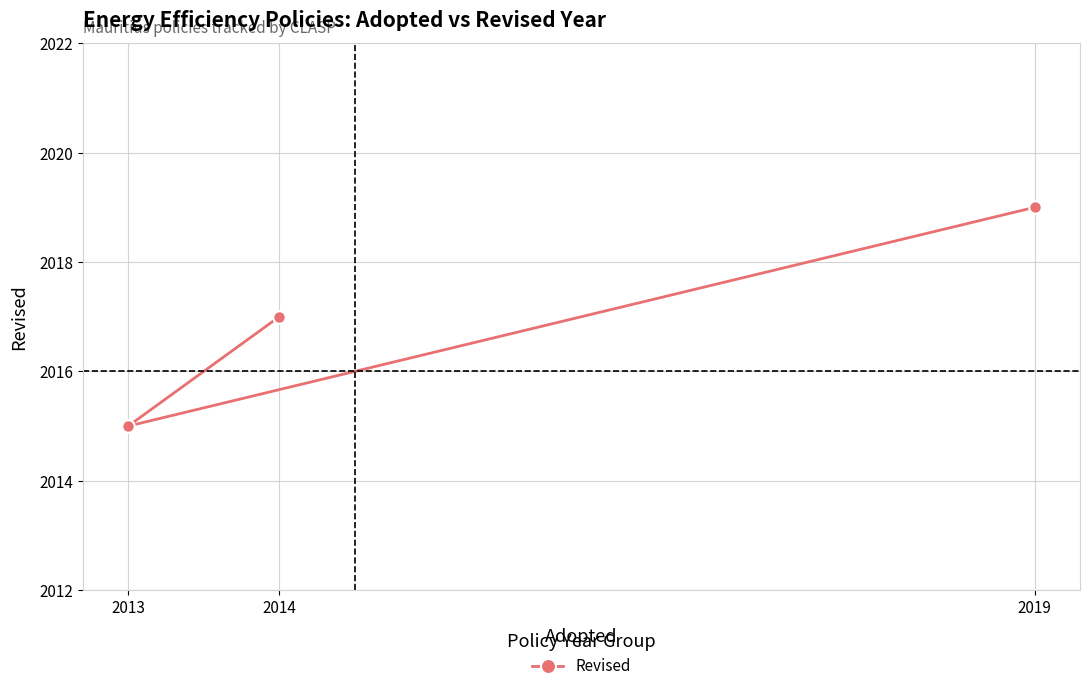

Which category has the lowest value across all series?

2013